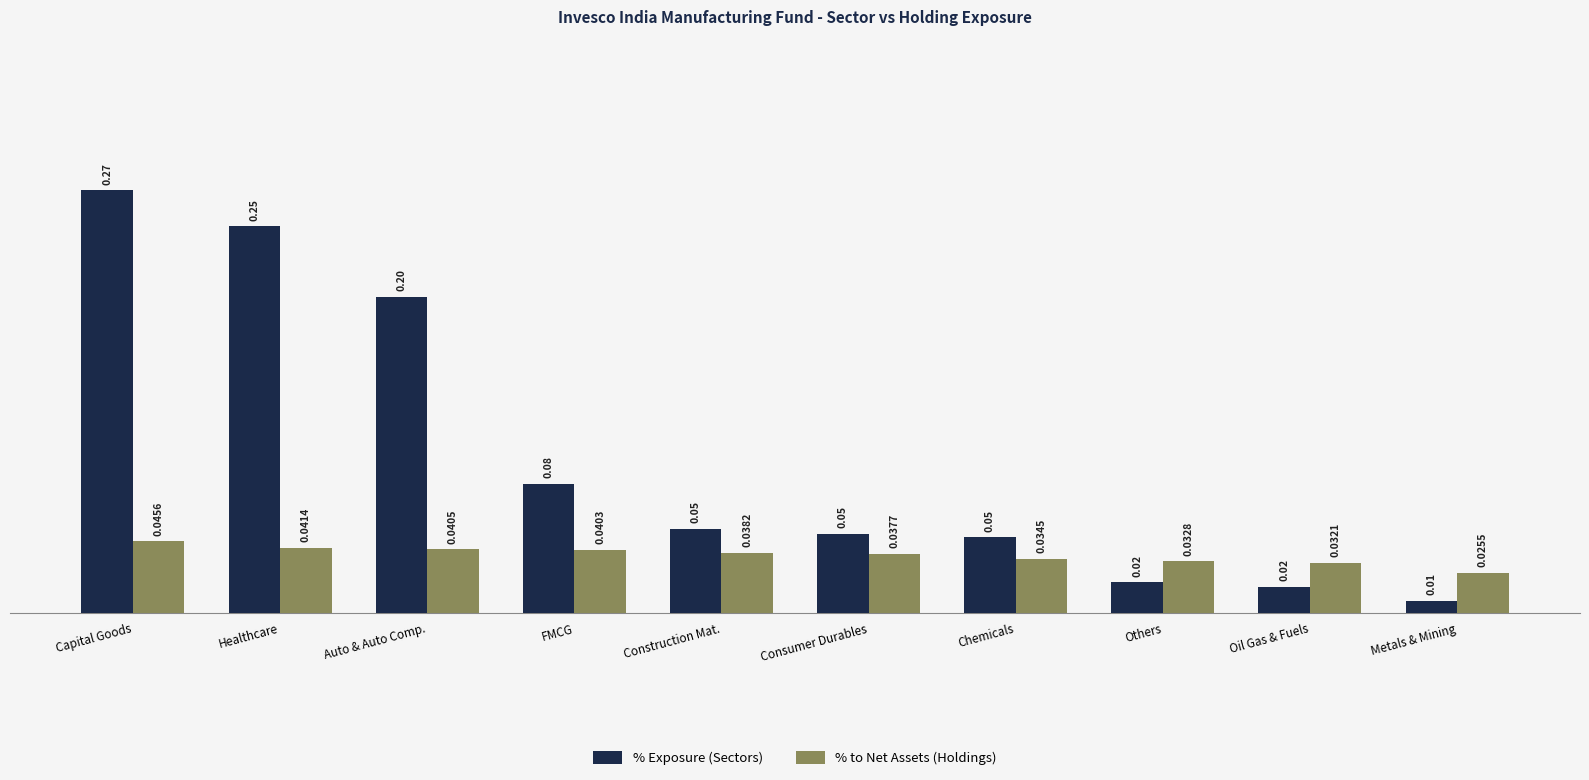

How many bars are there in each group?

2